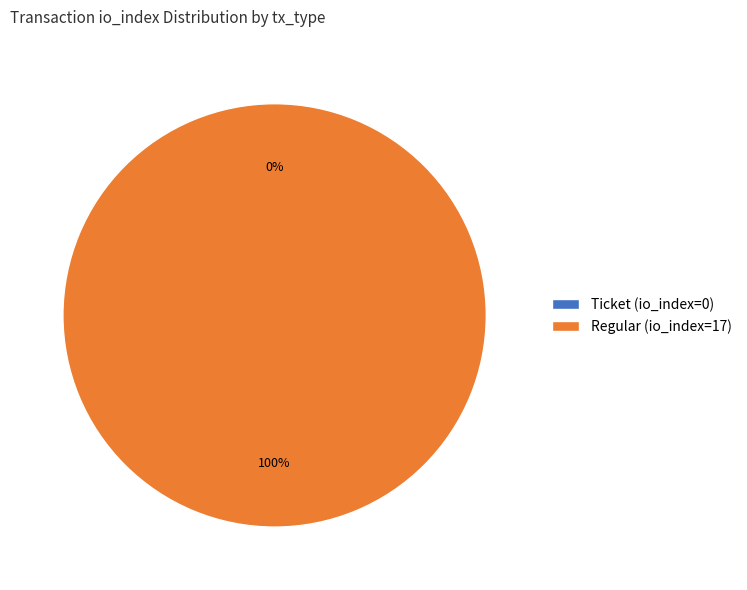

To the nearest percent, what is the average slice percentage?

50%